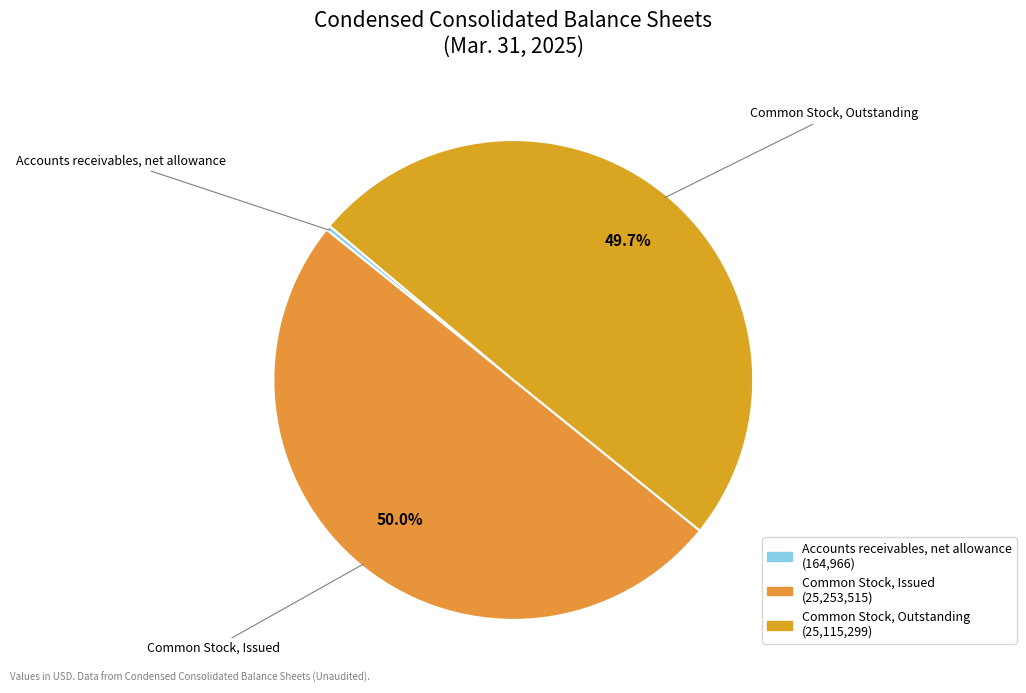

To the nearest percent, what percentage of the pie is Common Stock, Outstanding?

50%